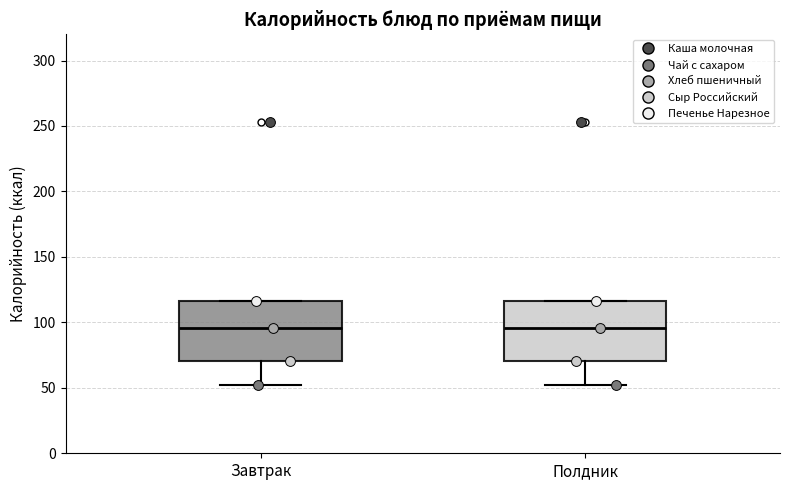

Where does the lower whisker of the box for Завтрак end on the y-axis? The values are not printed on the chart, so give them approximately, as read against the axis.

50